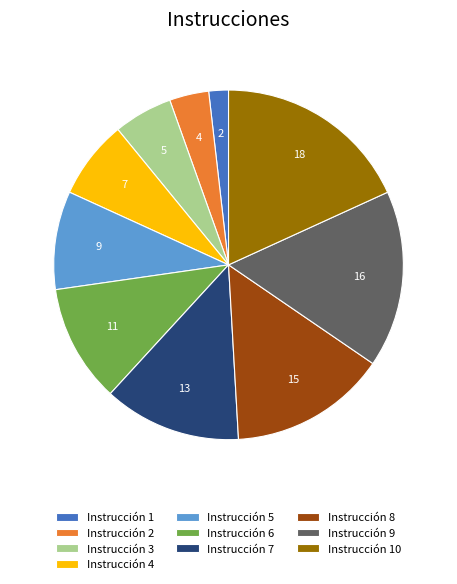

Is there a majority slice in this chart?

No